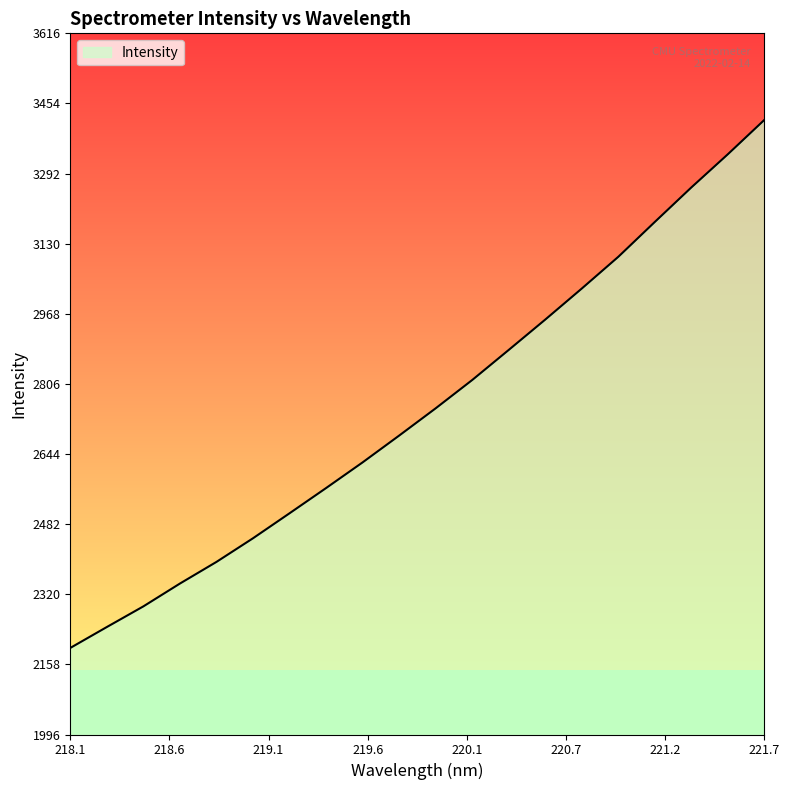

What is the minimum value shown in the chart?

2196.2